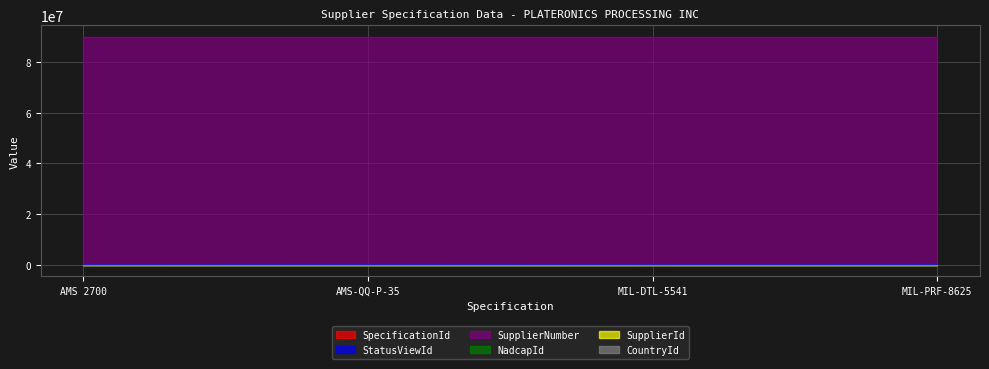

Which category has the highest value across all series?

AMS 2700